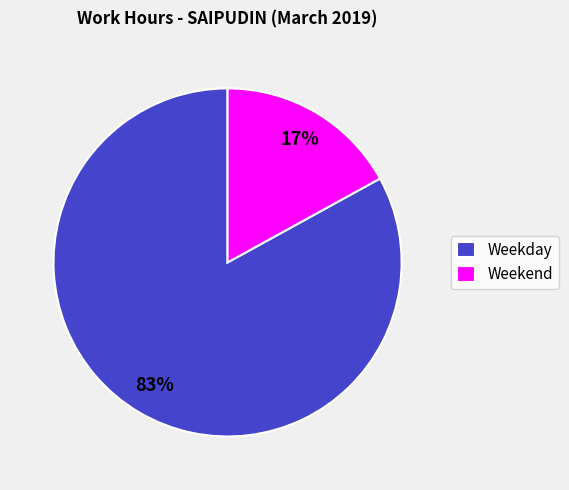

The Weekday slice represents 83% of the pie. True or false?

True